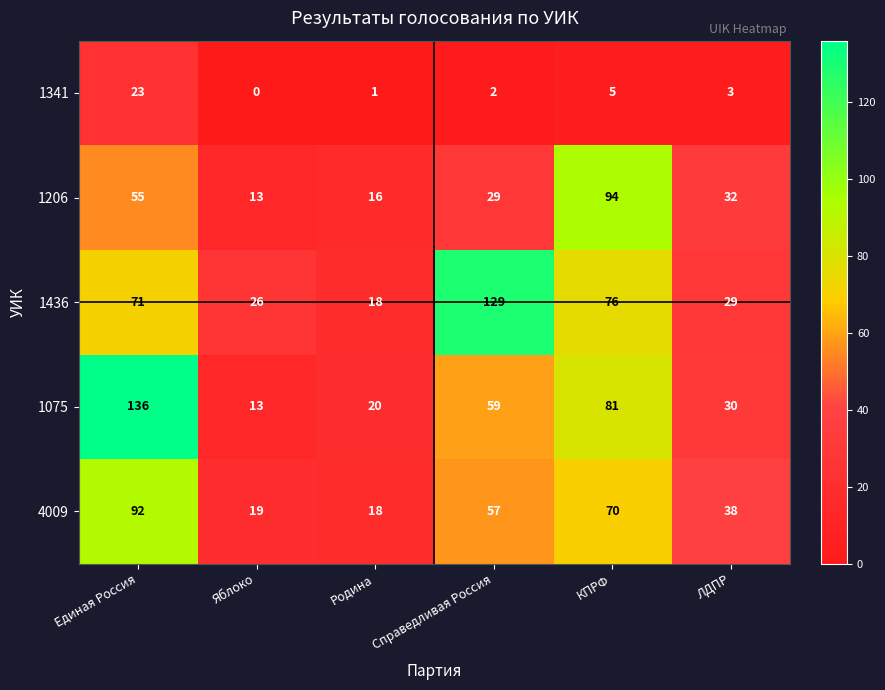

What is the average value of the 1341 series?

6